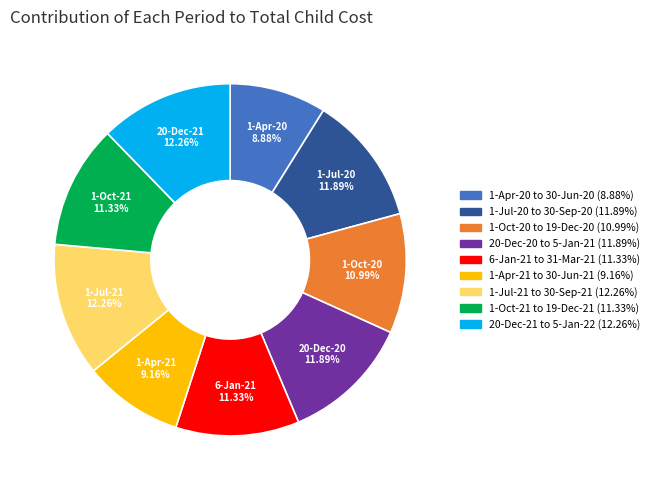

What portion of the pie excludes 1-Oct-20 to 19-Dec-20?

89.0%